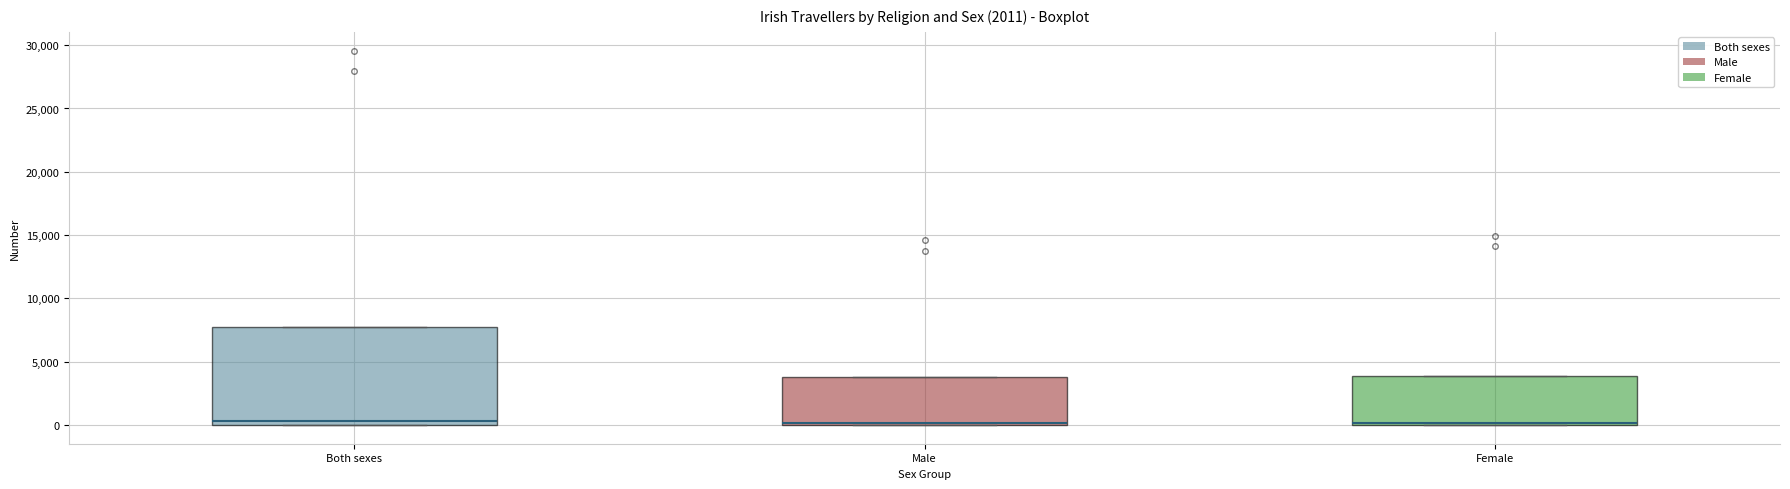

Reading left to right, read every box against the y-axis: the position of its median line, the range the box covers, and the ends of its whiskers. The values are not printed on the chart, so give them approximately, as read against the axis.

Both sexes: median 500, box 0 to 7500, whiskers 0 to 7500
Male: median 0, box 0 to 4000, whiskers 0 to 4000
Female: median 0 (drawn on the box's lower edge), box 0 to 4000, whiskers 0 to 4000